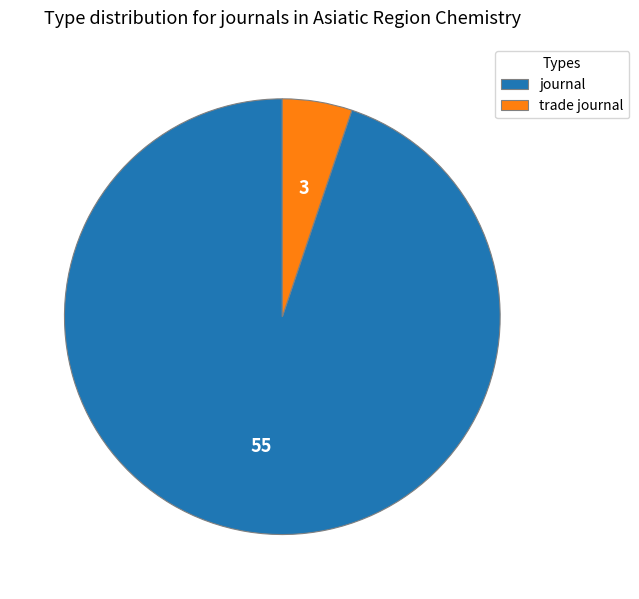

Combined, do trade journal and journal account for over 50%?

Yes